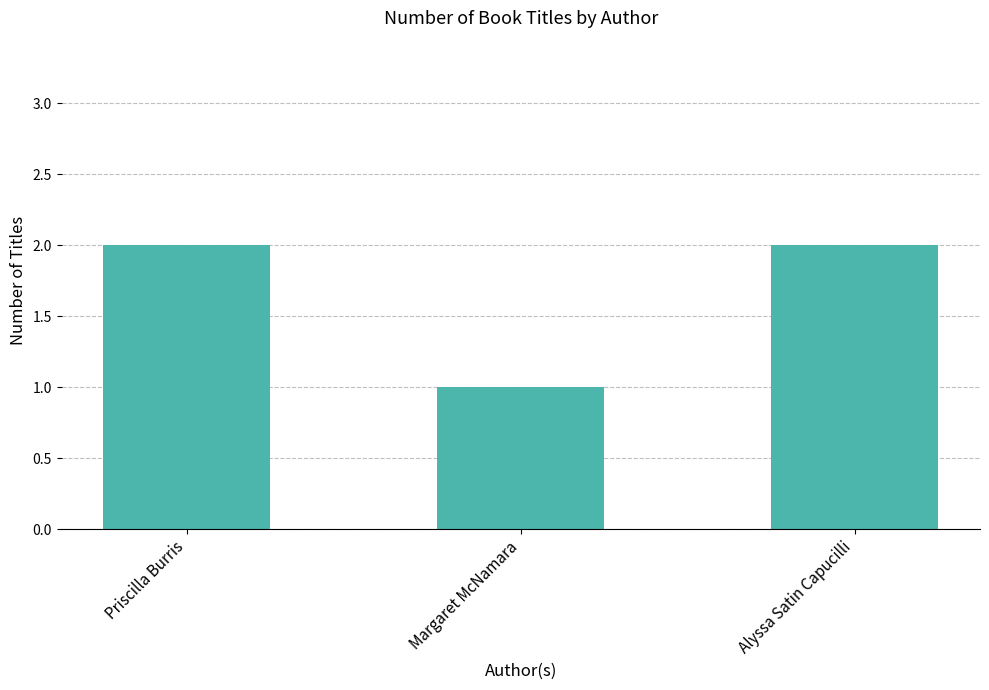

What is the difference between the values at Priscilla Burris and Margaret McNamara?

1